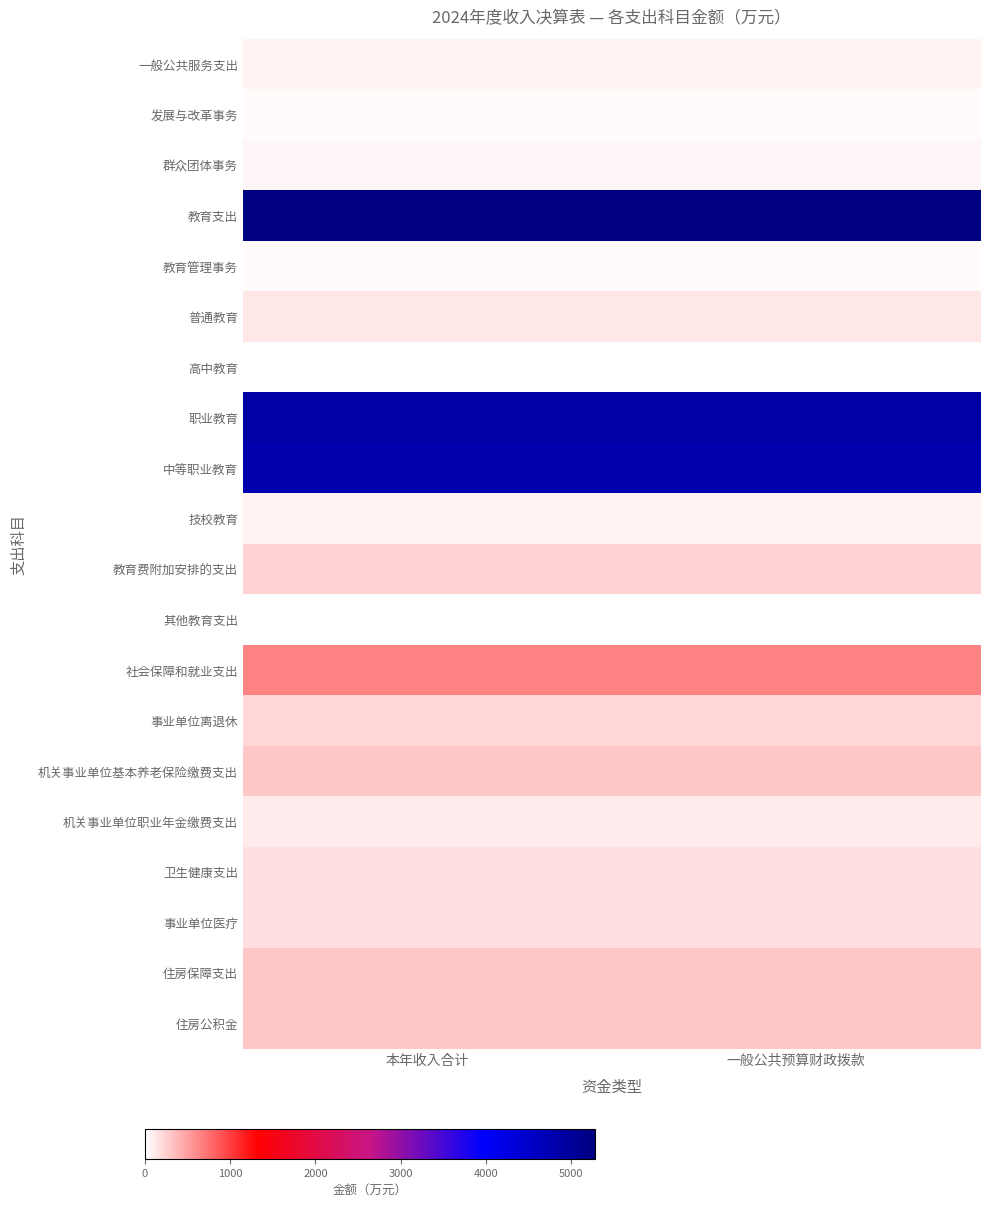

At which category is the sum across all series the highest?

本年收入合计